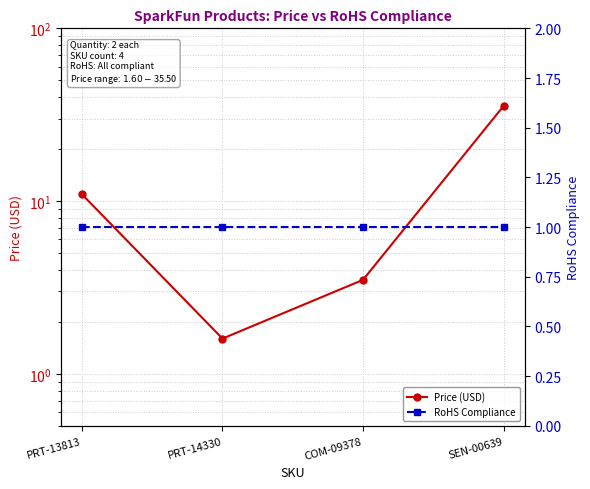

What is the maximum value for RoHS Compliance?

1.0